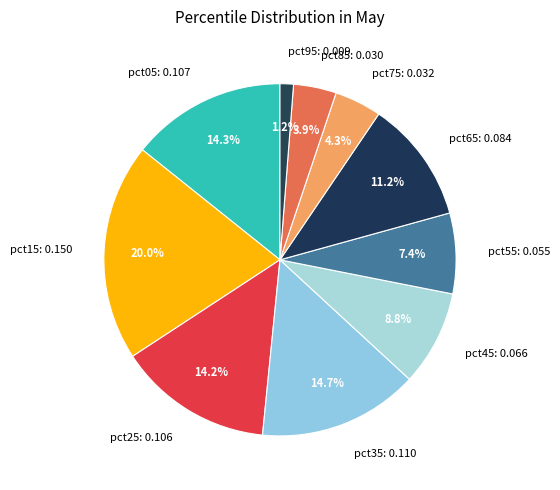

Does pct35 account for over 50% of the chart?

No